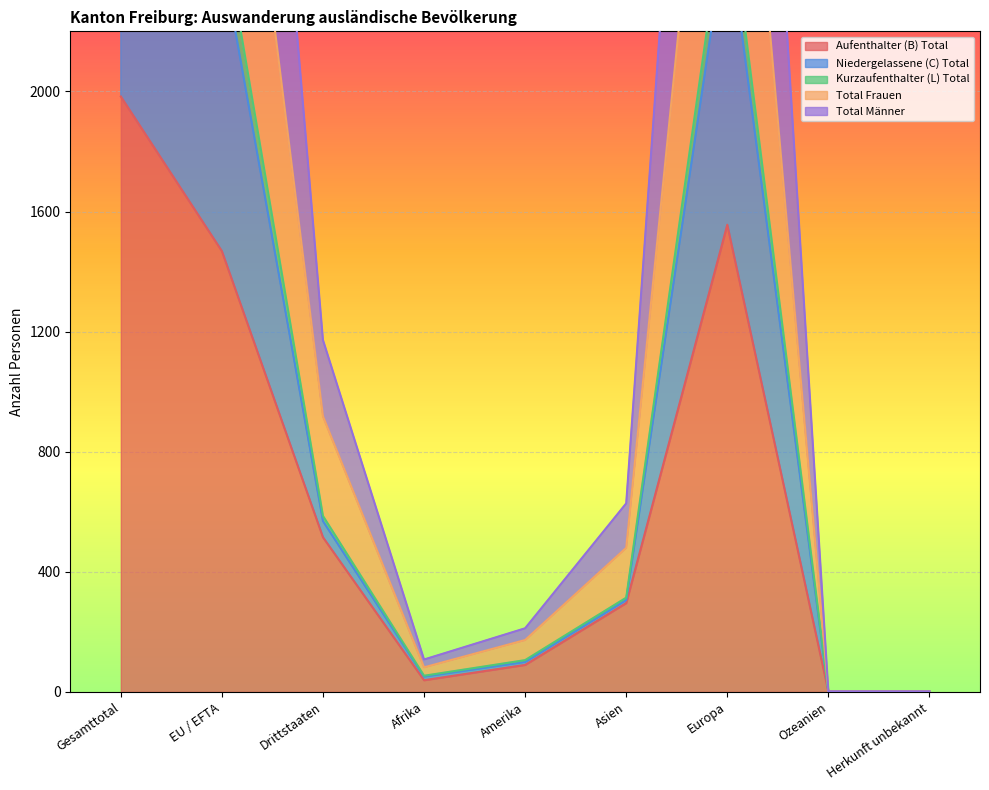

At which category does the chart reach its minimum across all series?

Ozeanien